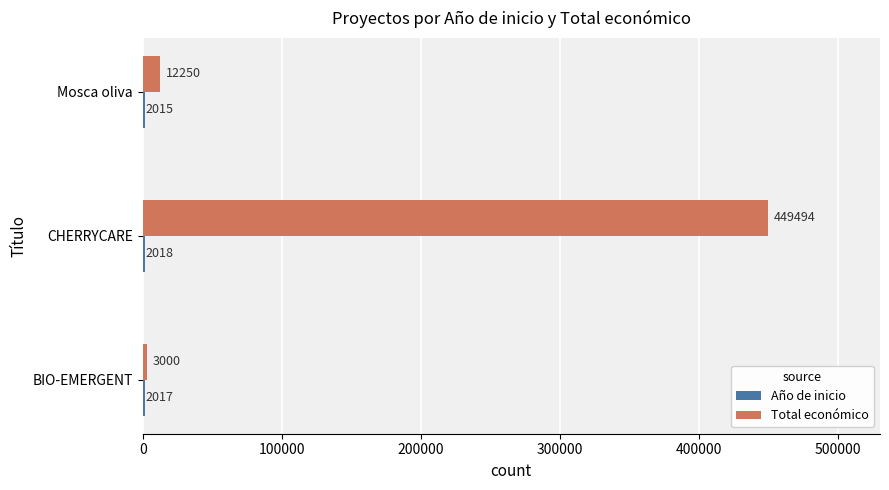

The Total económico series shows 267709 at CHERRYCARE. True or false?

False